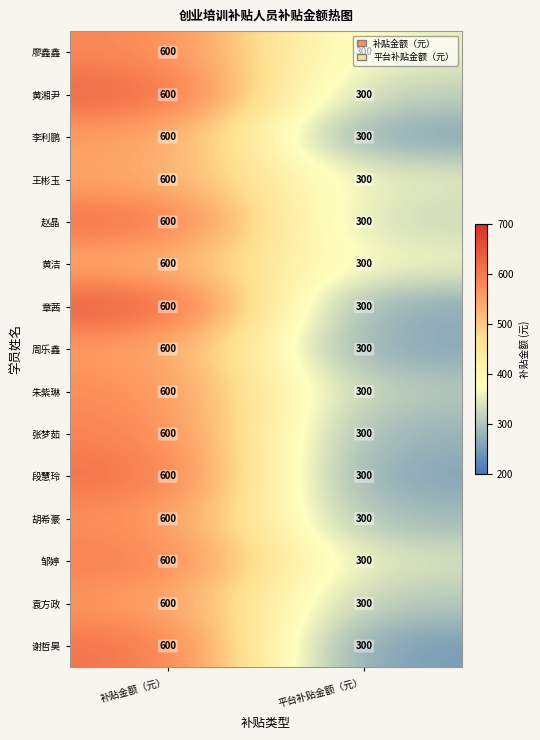

How many series are shown in this chart?

15